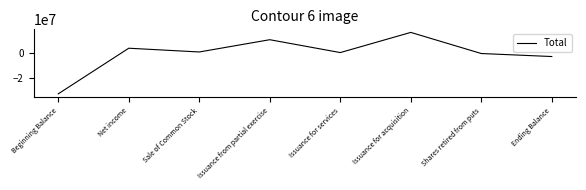

True or false: the data shows 34167 at Issuance for services.

True